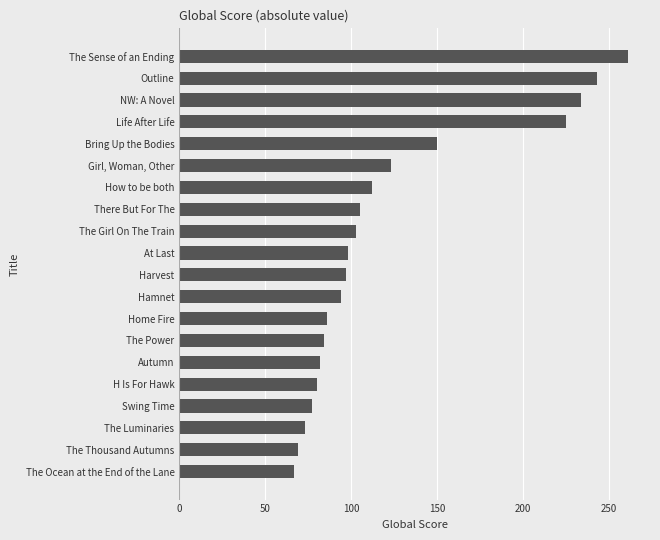

What is the maximum value shown in the chart?

261